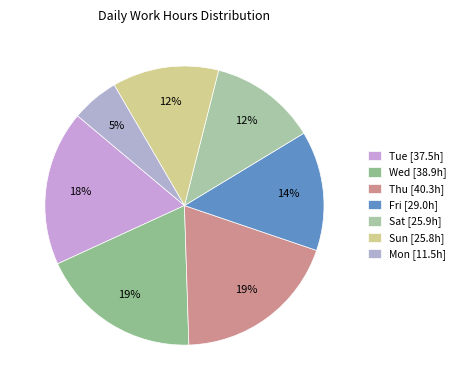

How many slices are in this pie chart?

7